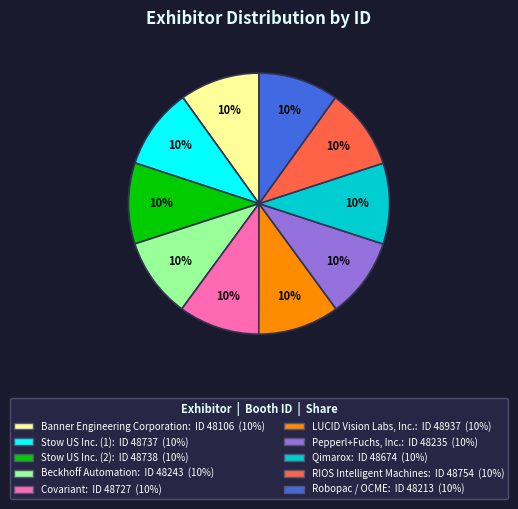

To the nearest percent, what percentage of the pie is LUCID Vision Labs, Inc.?

10%